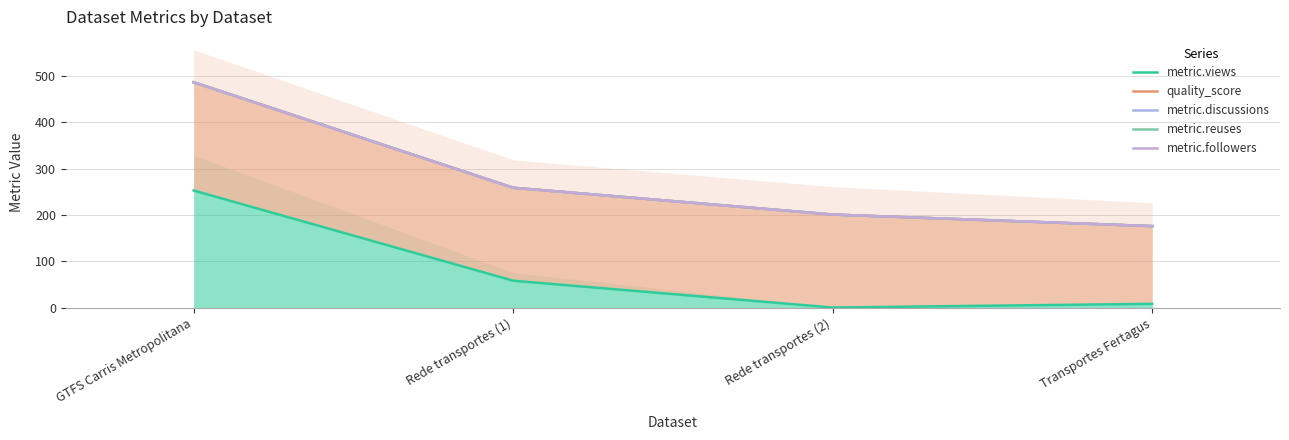

Reading left to right, extract all data points from this chart.

metric.views: 253.0	58.0	0.0	8.0
quality_score: 487.0	259.0	201.0	176.0
metric.discussions: 487.0	259.0	201.0	176.0
metric.reuses: 487.0	259.0	201.0	176.0
metric.followers: 487.0	259.0	201.0	176.0